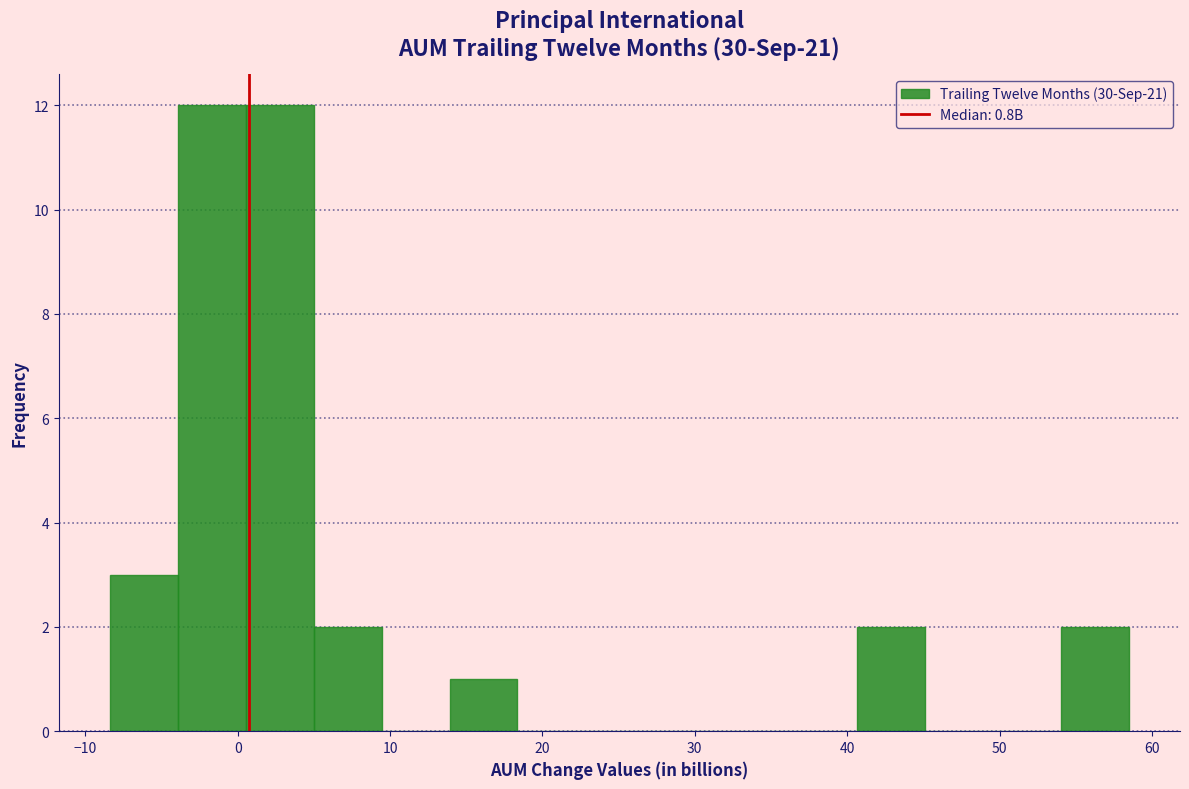

Reading left to right, list every bar in this chart as the range it spans on the x-axis followed by its height. Neither the bar edges nor the heights are printed on the chart, so give them approximately, as read against the axes.

-8 to -4: 3
-4 to 1: 12
1 to 5: 12
5 to 9: 2
9 to 14: 0
14 to 18: 1
18 to 23: 0
23 to 27: 0
27 to 32: 0
32 to 36: 0
36 to 41: 0
41 to 45: 2
45 to 50: 0
50 to 54: 0
54 to 59: 2